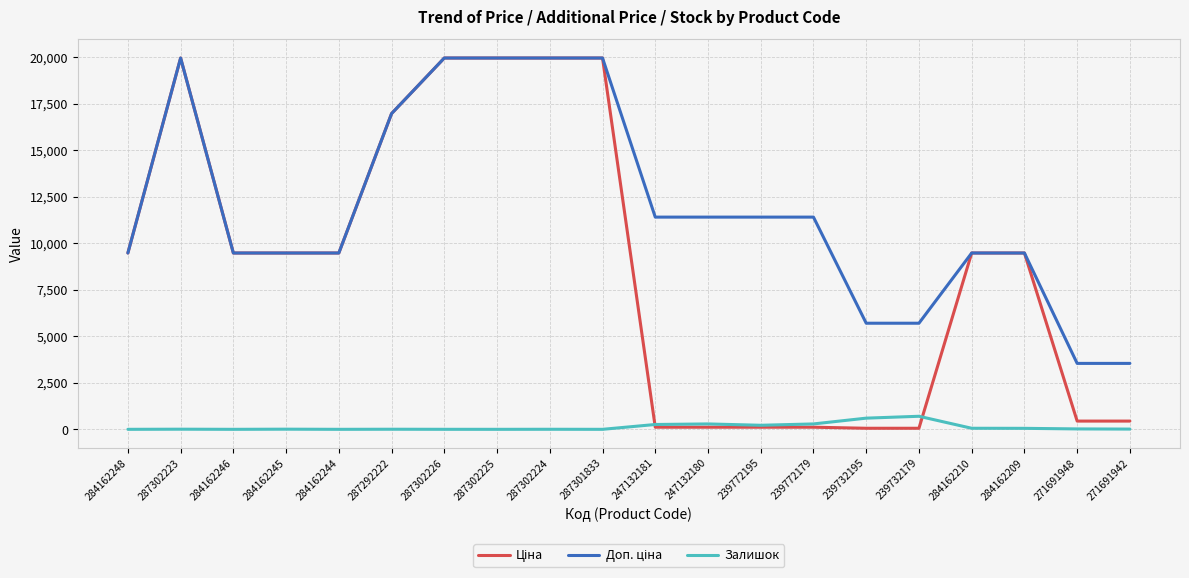

What is the spread (max minus min) of values at 247132180?

11295.9